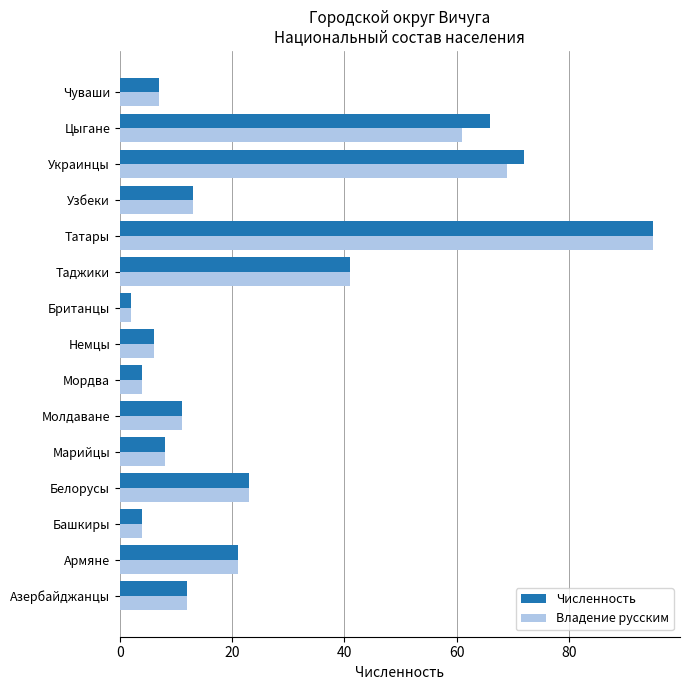

What are all the series names shown in the legend?

Численность, Владение русским